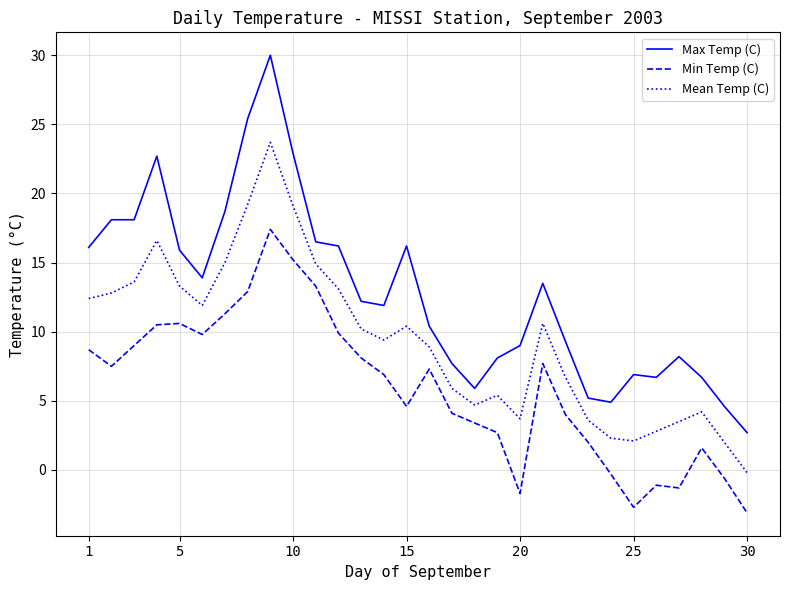

Which series has the widest spread of values?

Max Temp (C)